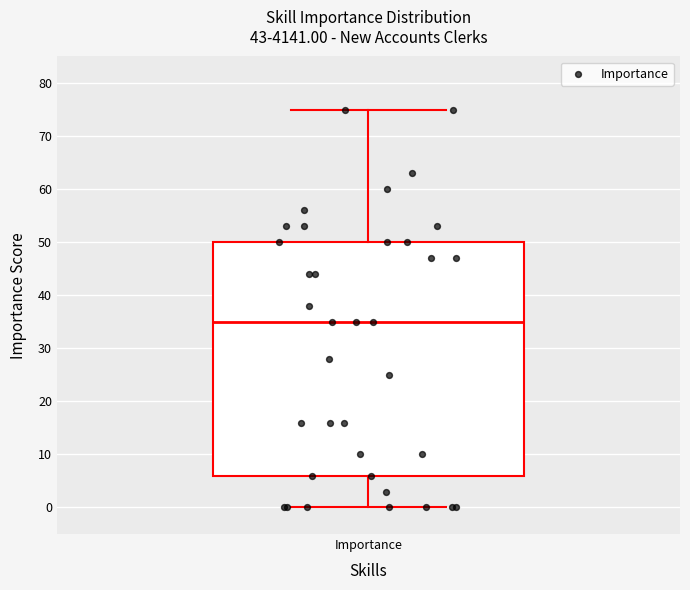

Where does the lower whisker of the box for Importance end on the y-axis? The values are not printed on the chart, so give them approximately, as read against the axis.

0